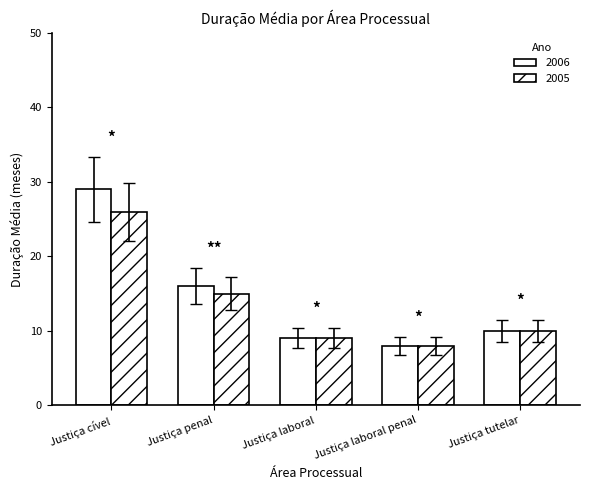

Count the number of categories in the chart.

5